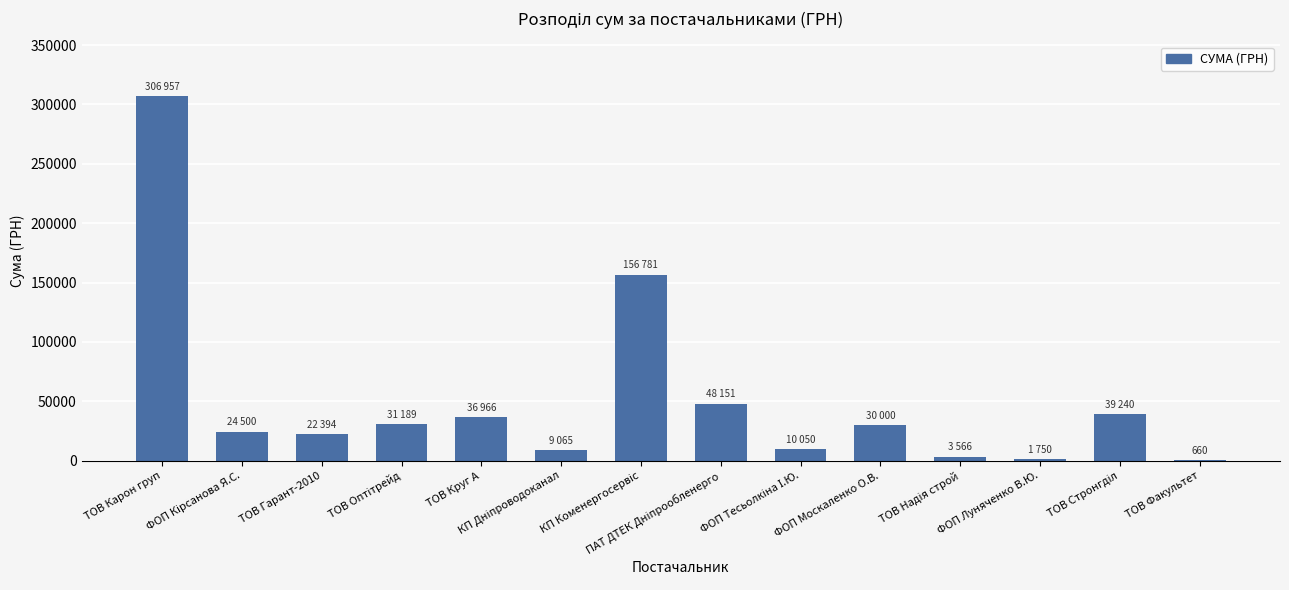

What is the greatest value displayed?

306957.2